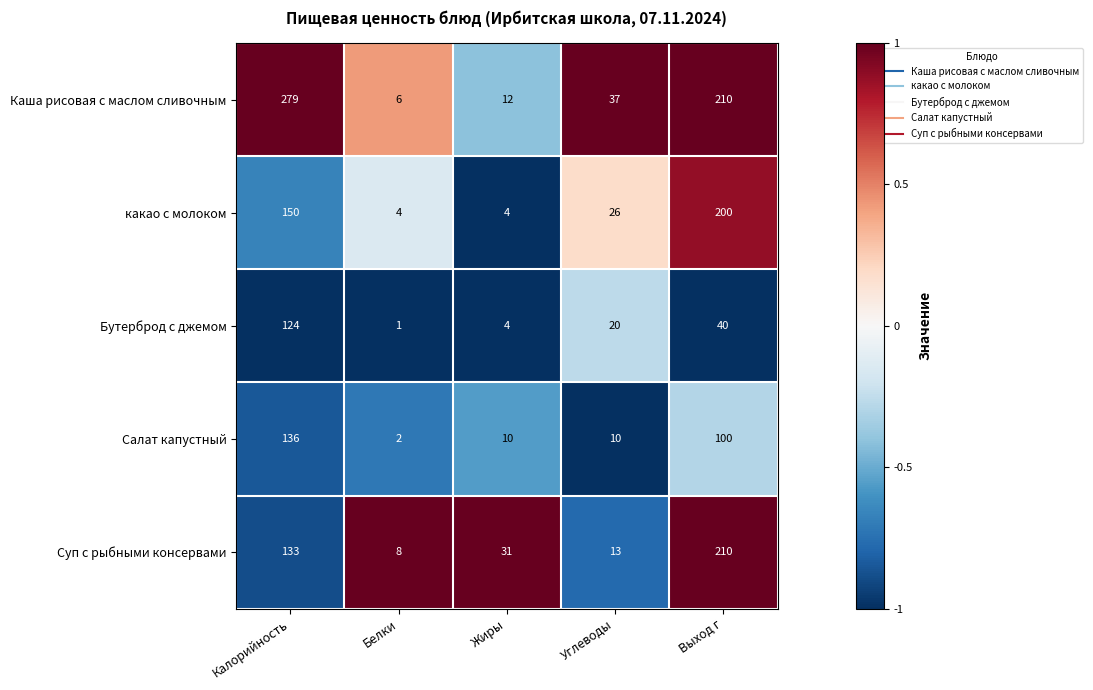

What is the spread (max minus min) of values at Белки?

7